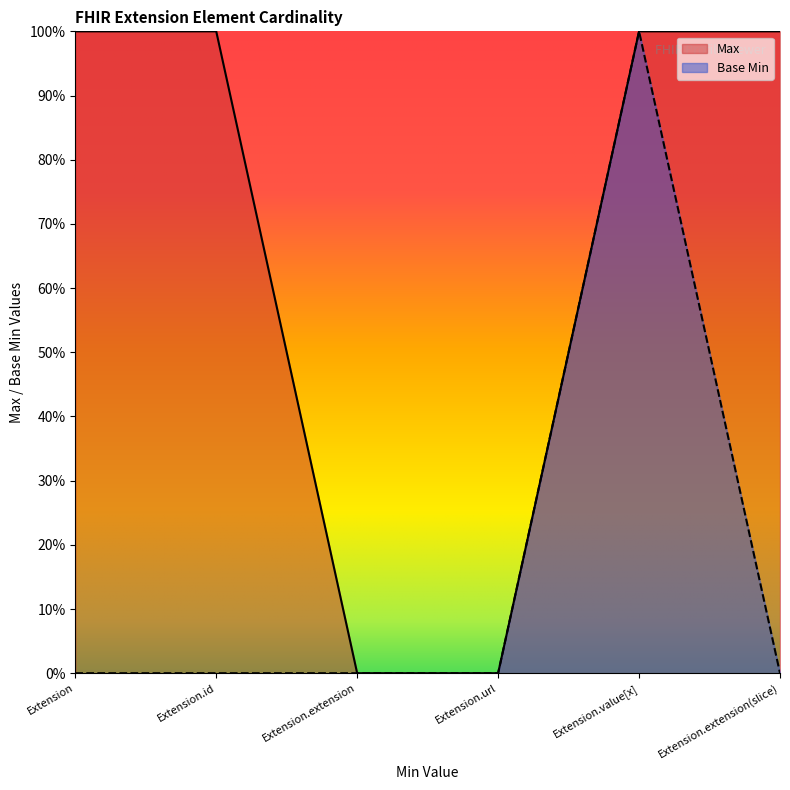

True or false: Base Min and Max intersect in this chart.

False